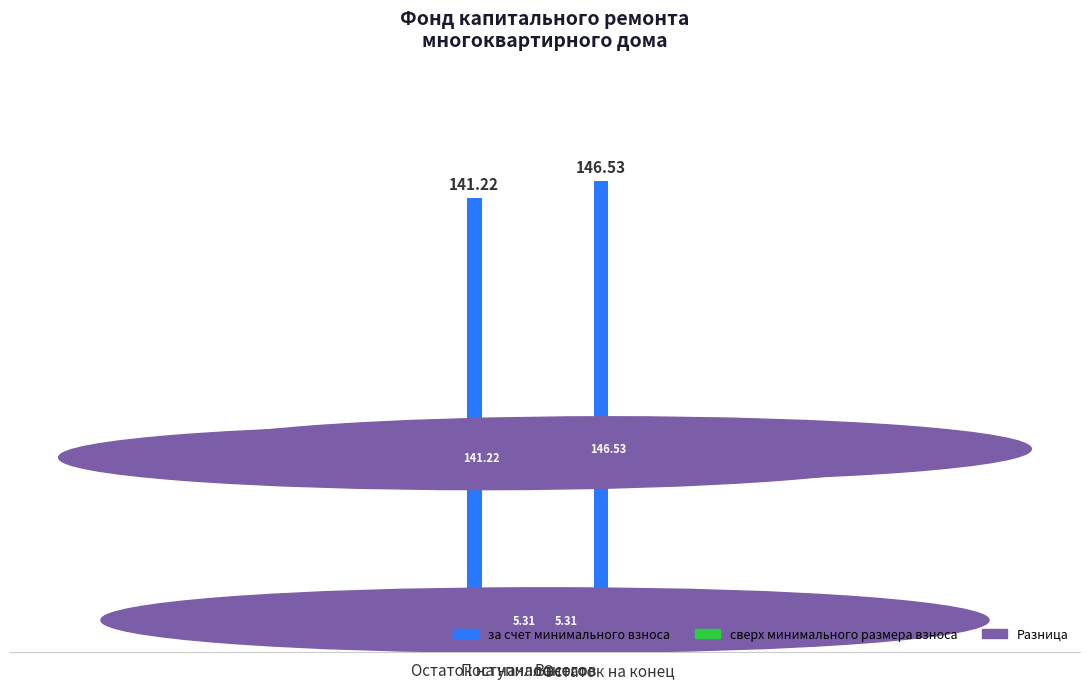

What is the maximum value shown in the chart?

146.5